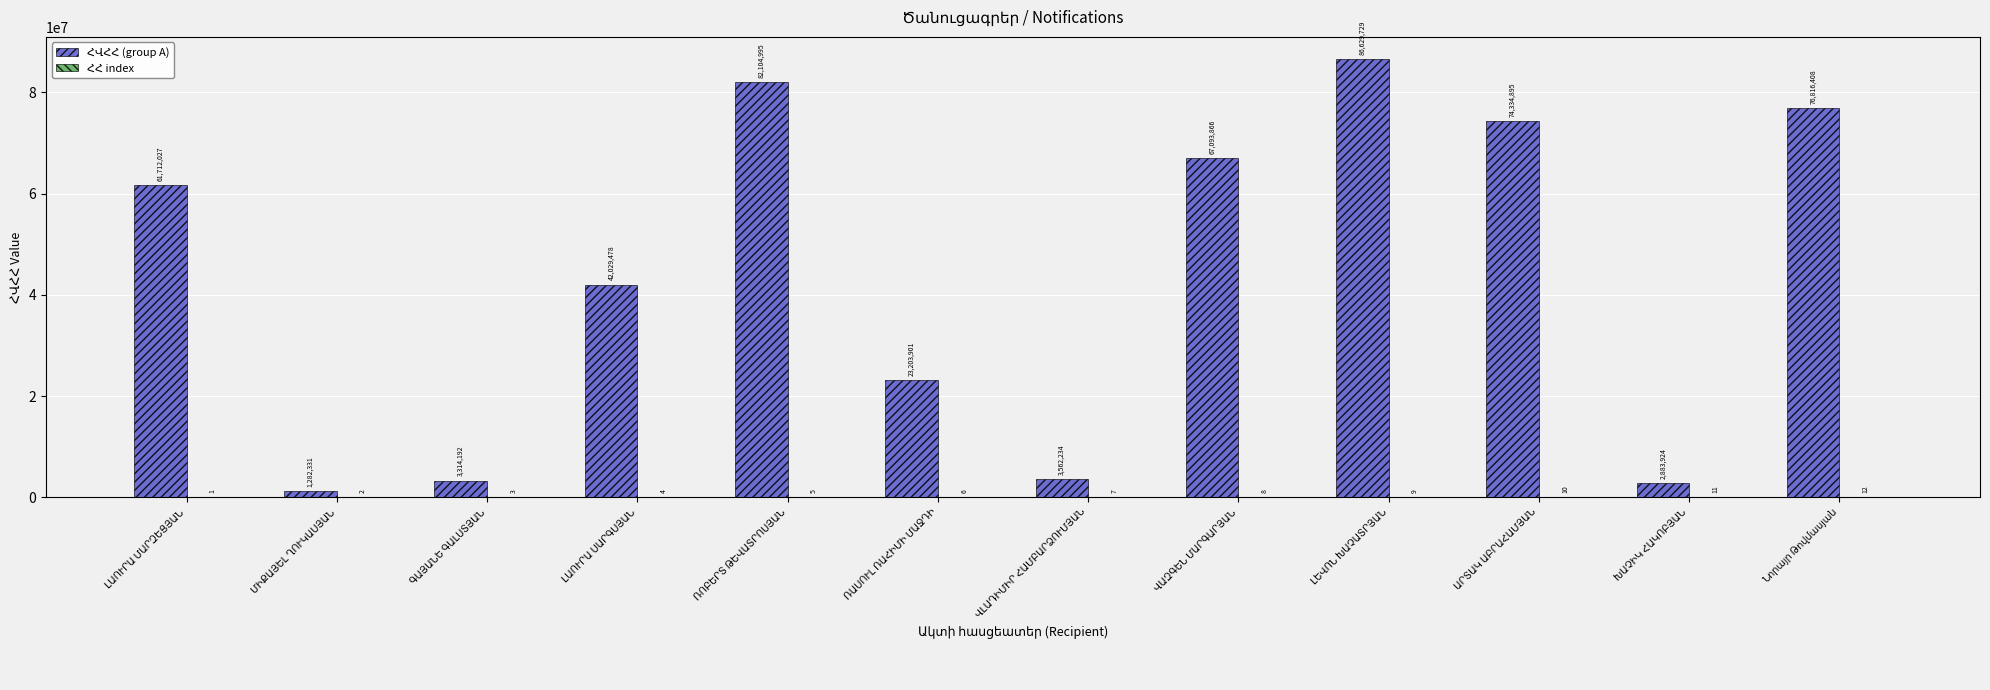

What is the sum of all ՀՎՀՀ (group A) values?

524967980